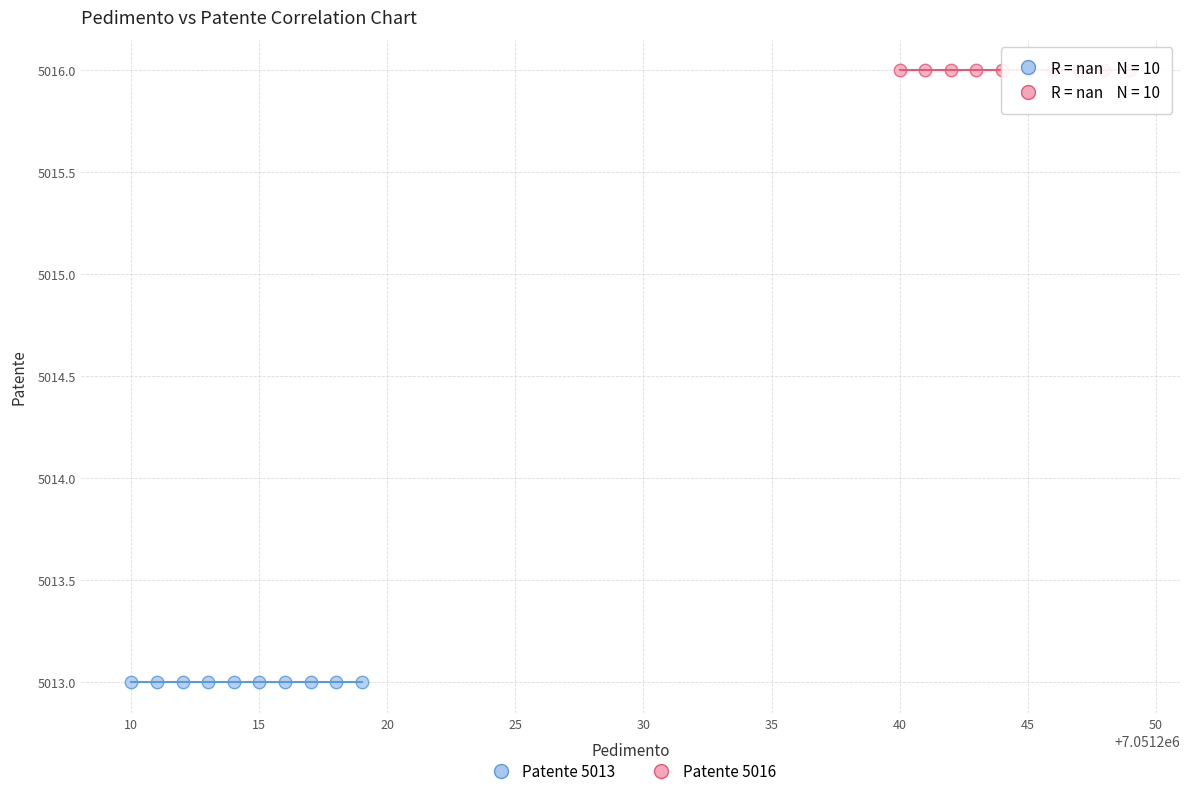

What are all the series names shown in the legend?

Patente 5013, Patente 5016